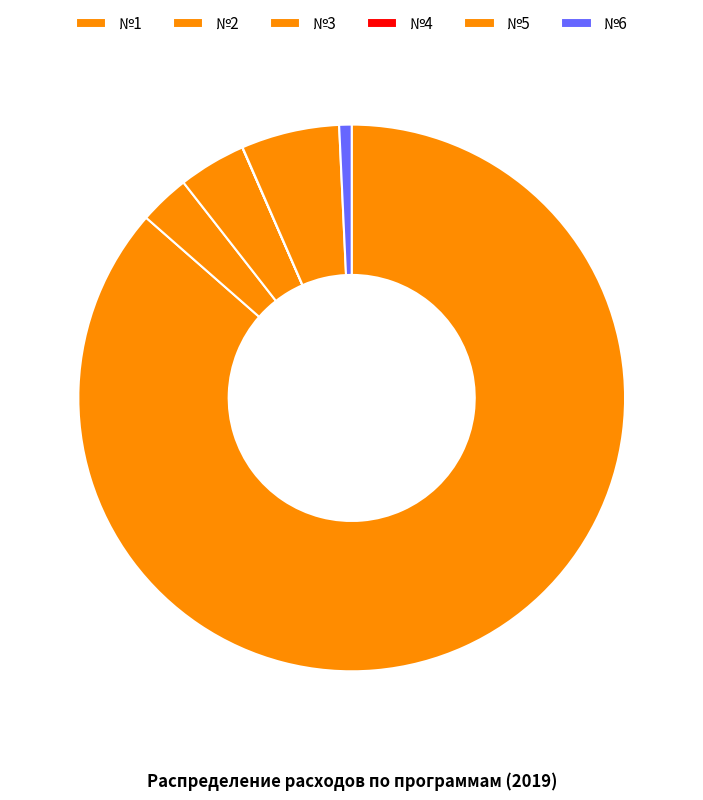

To the nearest percent, what percentage of the pie is №5?

6%